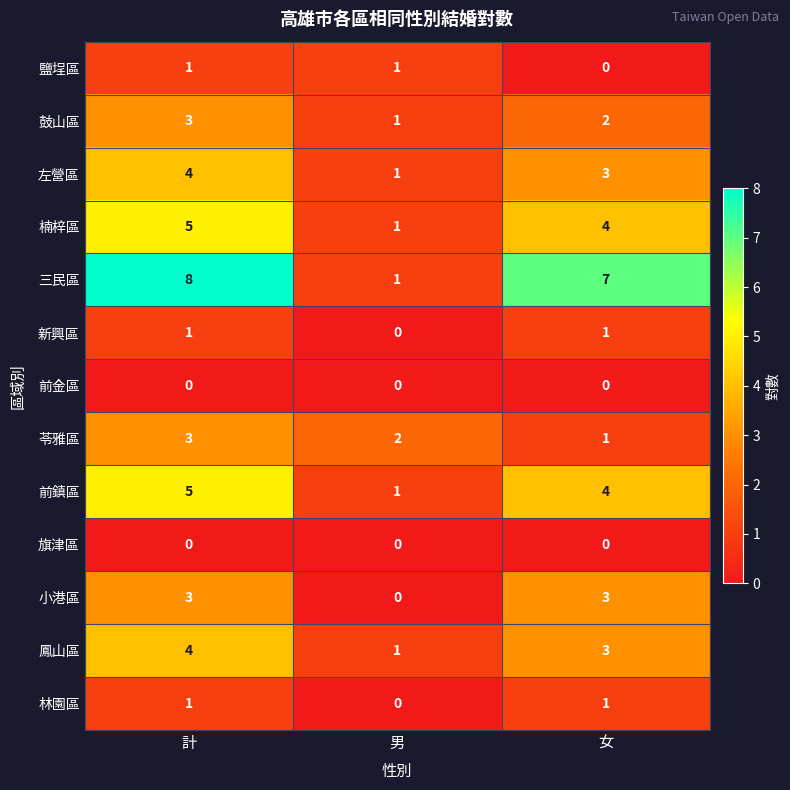

Rank the categories by 楠梓區 value from highest to lowest.

計, 女, 男